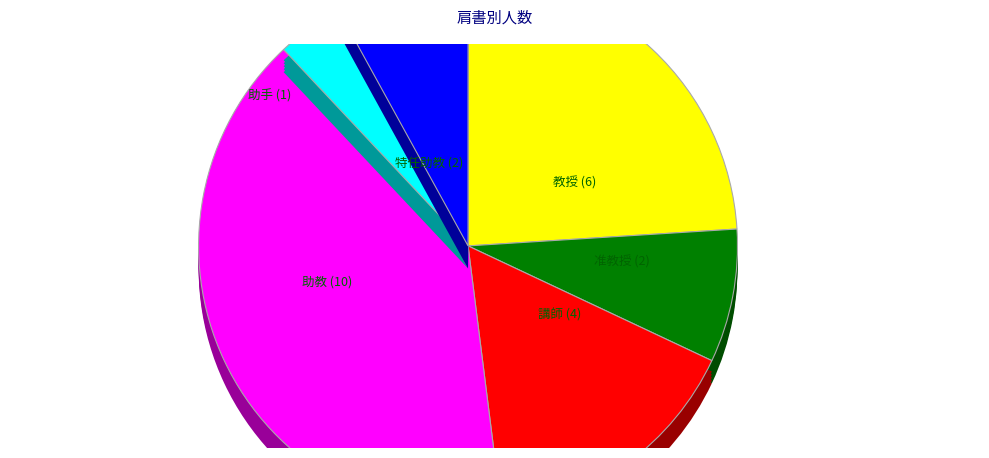

The 講師 slice represents 16% of the pie. True or false?

True